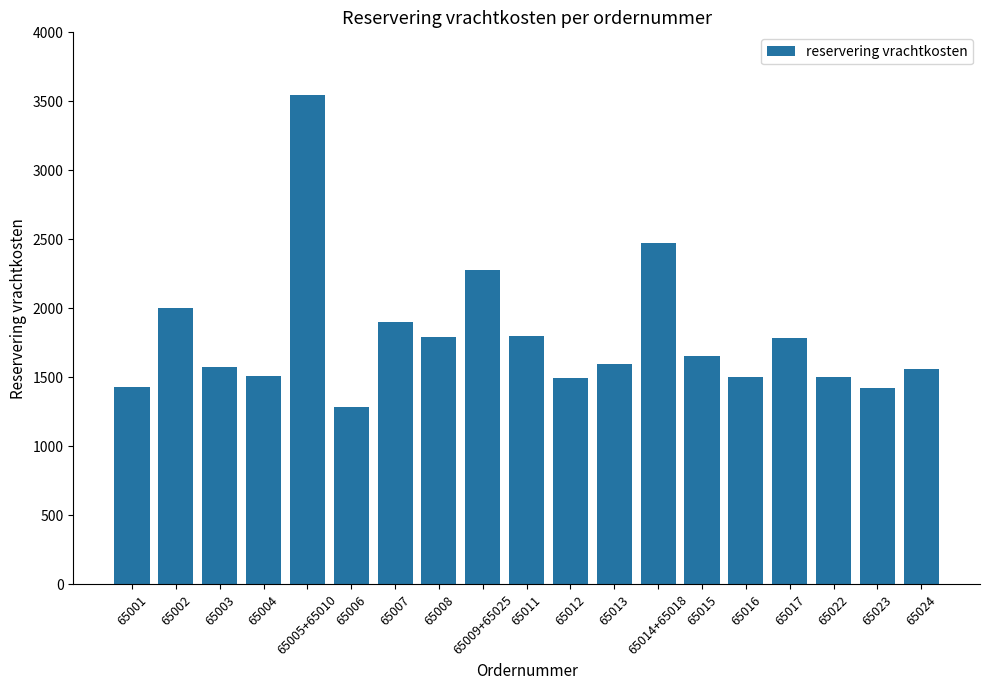

What is the change in value from 65008 to 65015?

-139.0